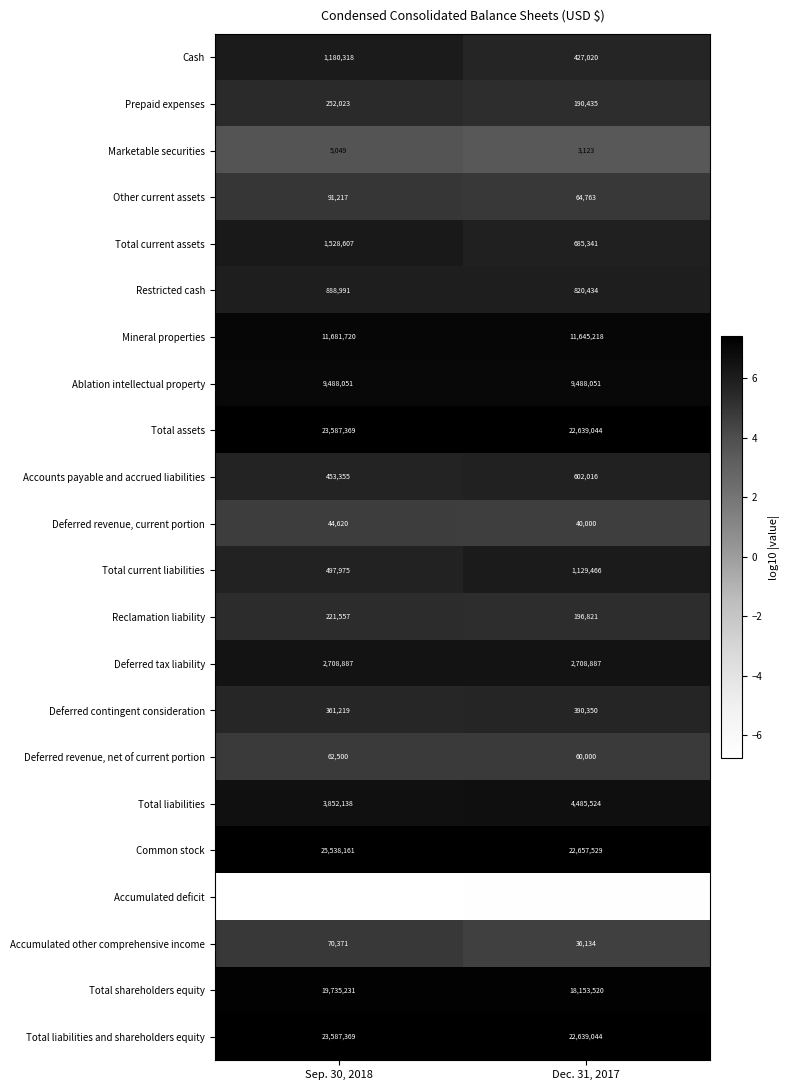

At which category is the sum across all series the highest?

Sep. 30, 2018